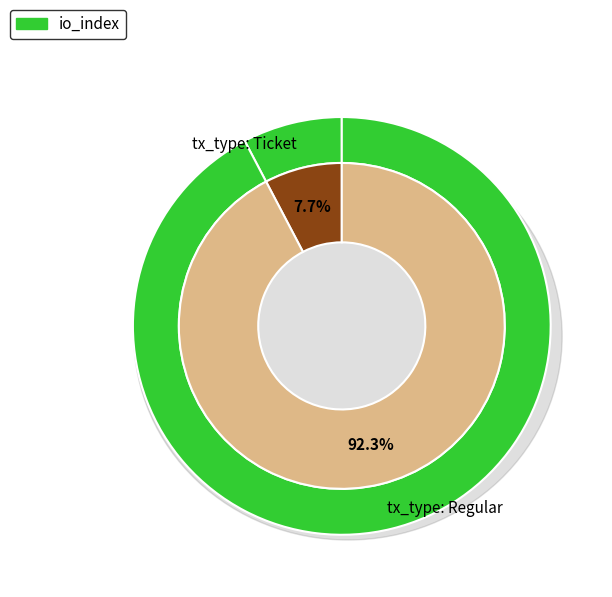

Which category has the biggest portion of the pie?

tx_type: Regular